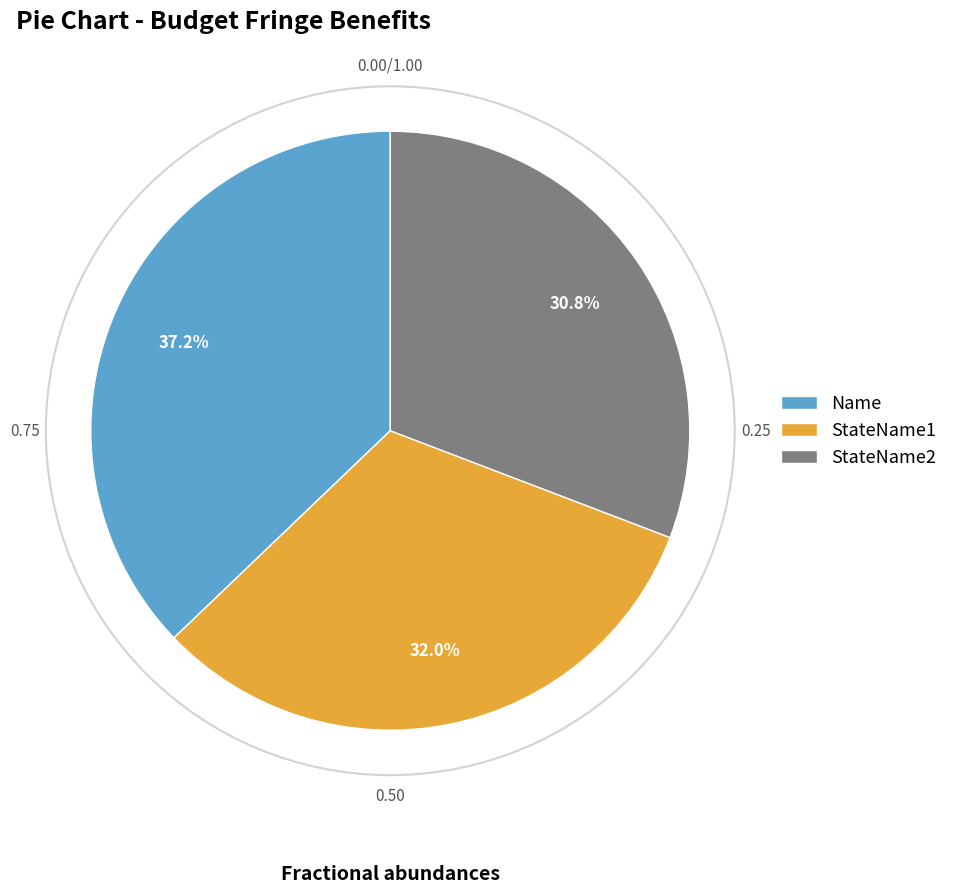

To the nearest percent, what is the average slice percentage?

33%